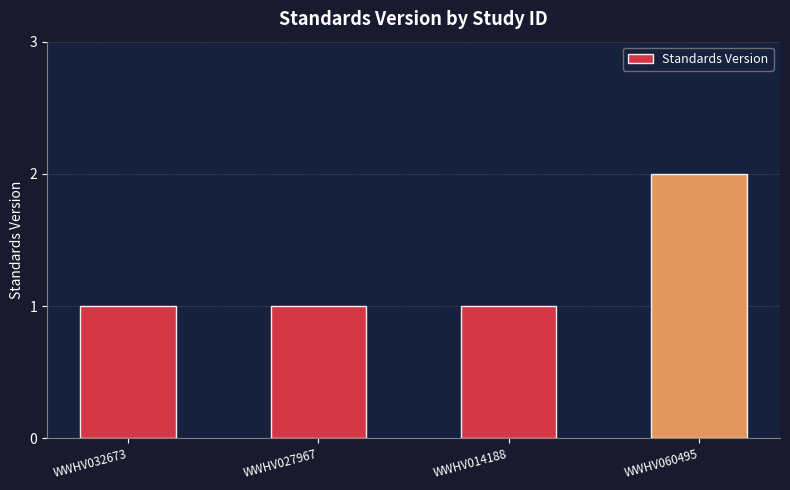

Between WWHV027967 and WWHV060495, which is larger?

WWHV060495